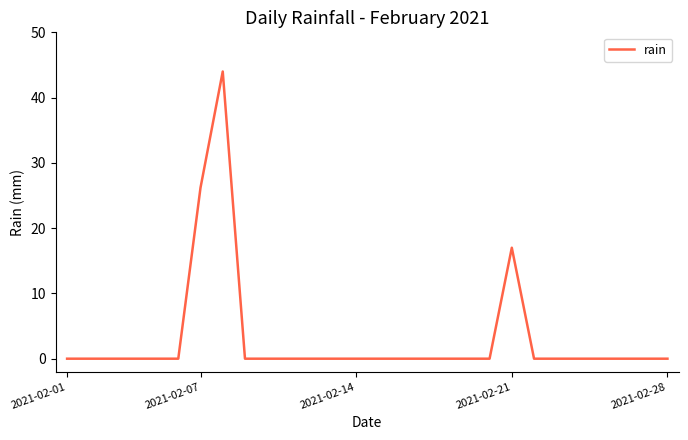

What is the maximum value shown in the chart?

44.0